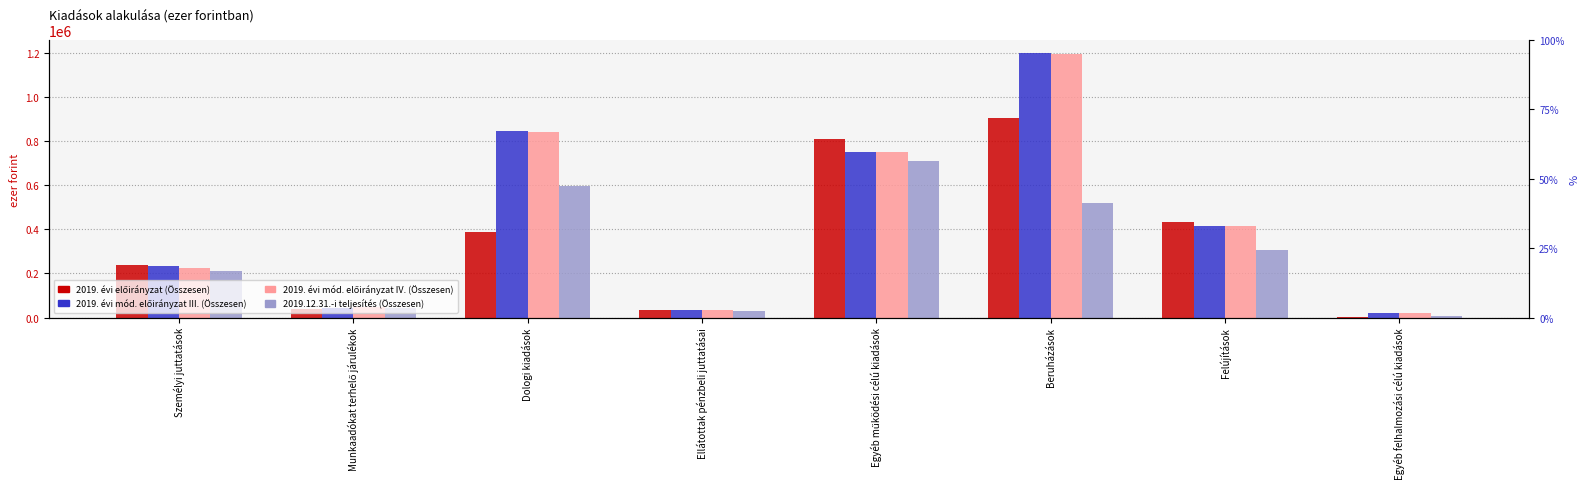

Reading left to right, list all the values displayed in this chart.

2019. évi előirányzat (Összesen): Személyi juttatások=238716	Munkaadókat terhelő járulékok=38669	Dologi kiadások=389398	Ellátottak pénzbeli juttatásai=34000	Egyéb működési célú kiadások=807860	Beruházások=904481	Felújítások=433382	Egyéb felhalmozási célú kiadások=700
2019. évi mód. előirányzat III. (Összesen): Személyi juttatások=231348	Munkaadókat terhelő járulékok=41140	Dologi kiadások=843704	Ellátottak pénzbeli juttatásai=35795	Egyéb működési célú kiadások=749744	Beruházások=1196994	Felújítások=412914	Egyéb felhalmozási célú kiadások=19761
2019. évi mód. előirányzat IV. (Összesen): Személyi juttatások=226103	Munkaadókat terhelő járulékok=47417	Dologi kiadások=842395	Ellátottak pénzbeli juttatásai=35728	Egyéb működési célú kiadások=750720	Beruházások=1193985	Felújítások=415290	Egyéb felhalmozási célú kiadások=19761
2019.12.31.-i teljesítés (Összesen): Személyi juttatások=210064	Munkaadókat terhelő járulékok=40917	Dologi kiadások=593925	Ellátottak pénzbeli juttatásai=27599	Egyéb működési célú kiadások=711065	Beruházások=520547	Felújítások=306801	Egyéb felhalmozási célú kiadások=8342